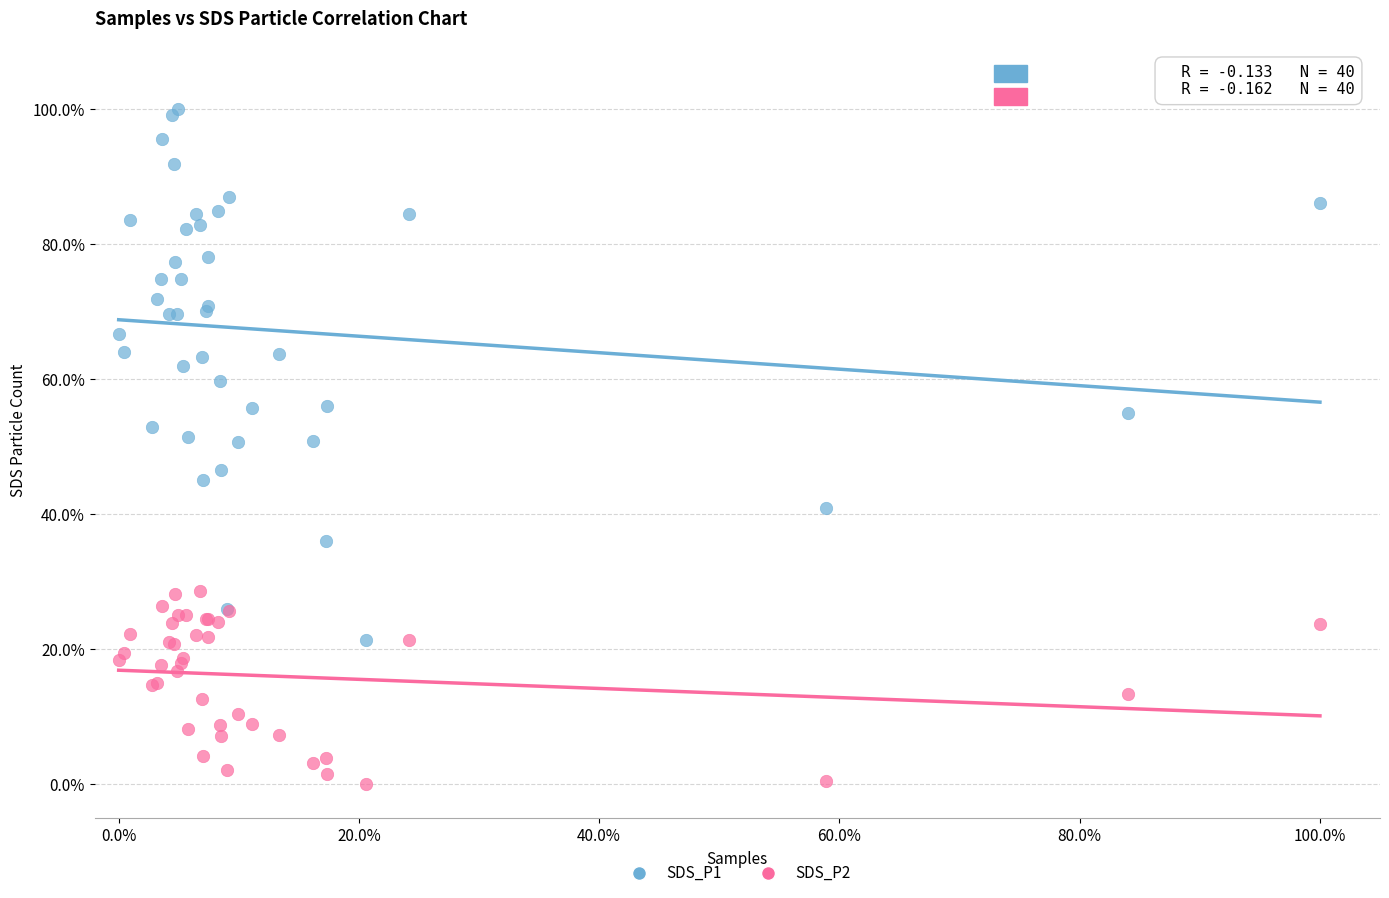

Which series contains the highest Y value?

SDS_P1